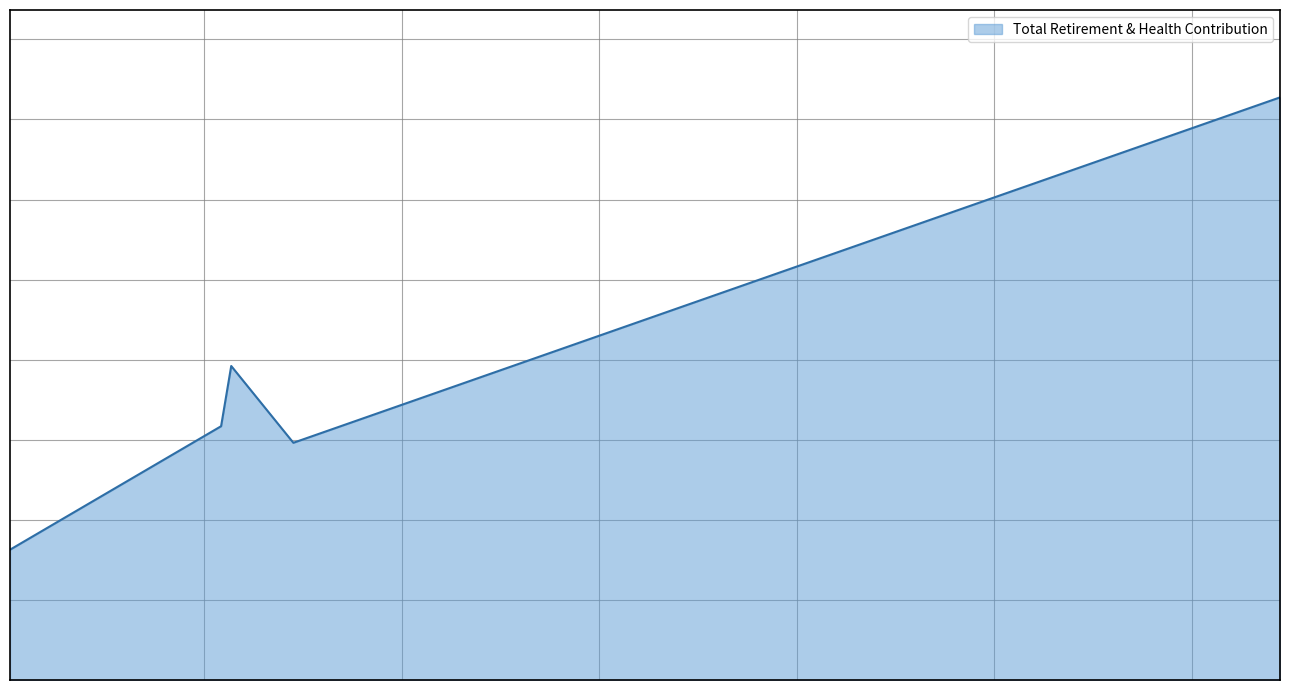

How many values are below 7923?

2